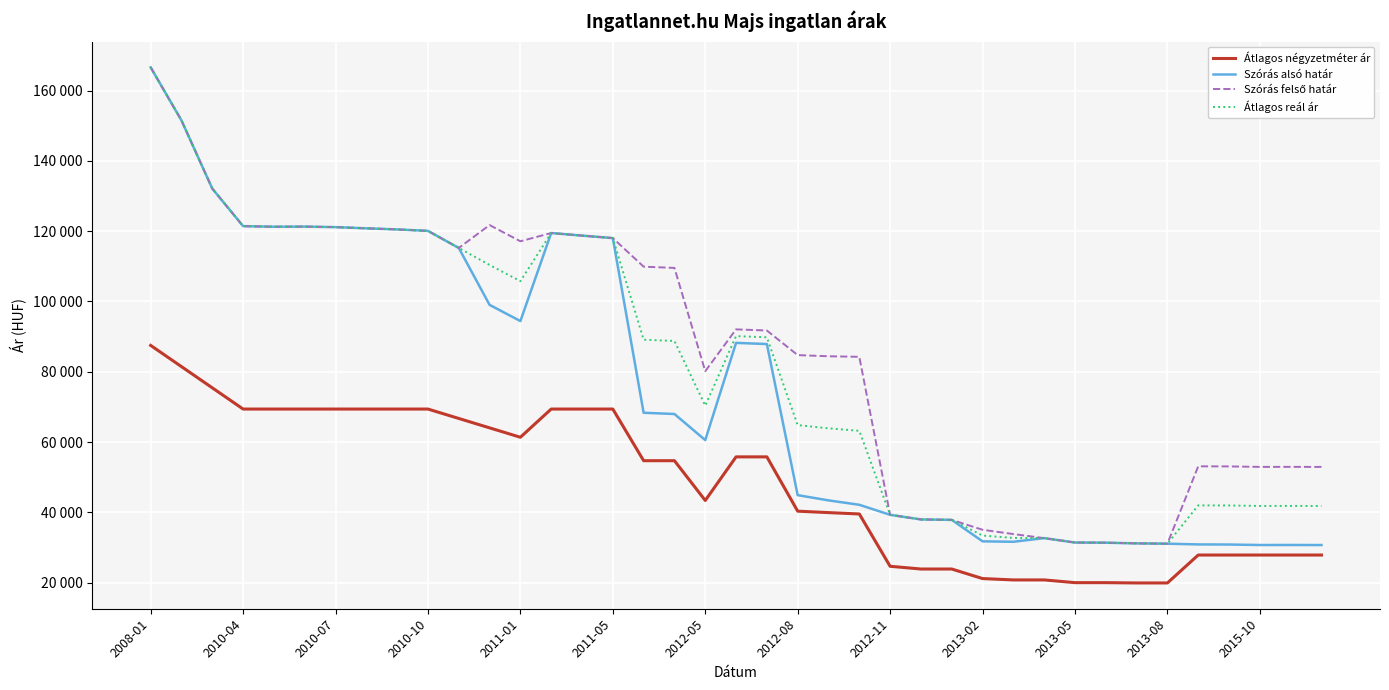

What is the average value of the Átlagos négyzetméter ár series?

47916